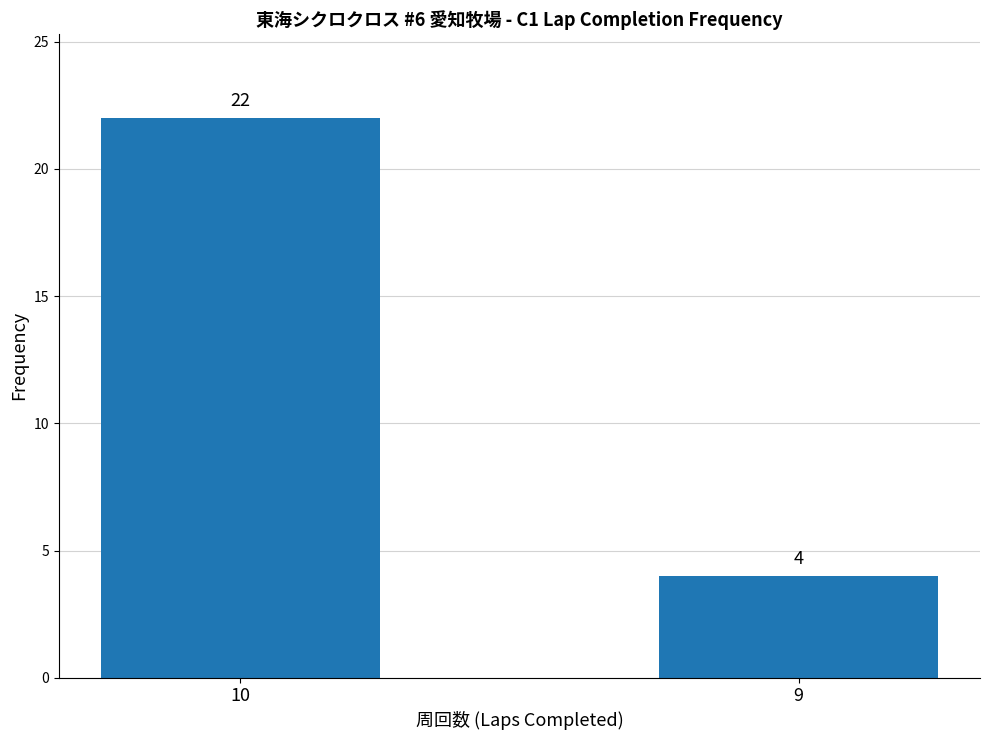

At which category does the chart reach its minimum across all series?

9